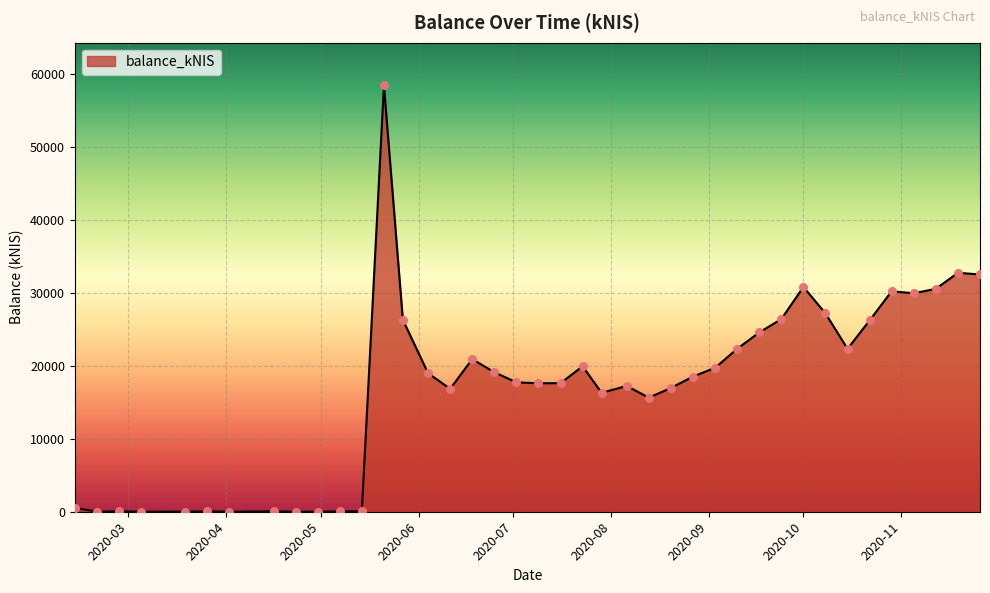

What is the greatest value displayed?

58486.1